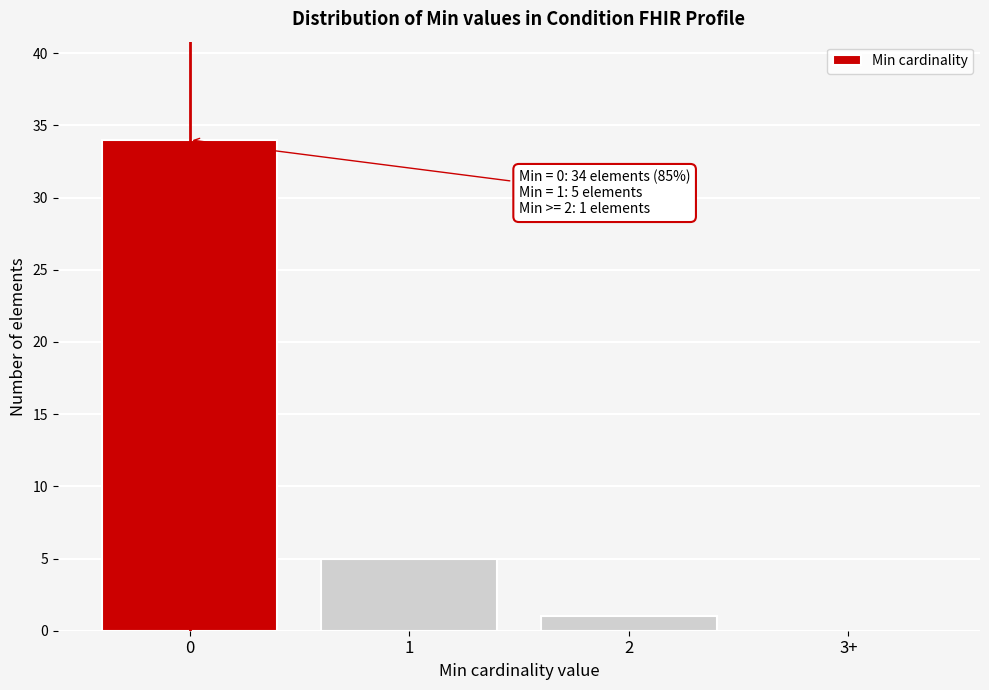

Reading left to right, list all the values displayed in this chart.

0=34	1=5	2=1	3+=0